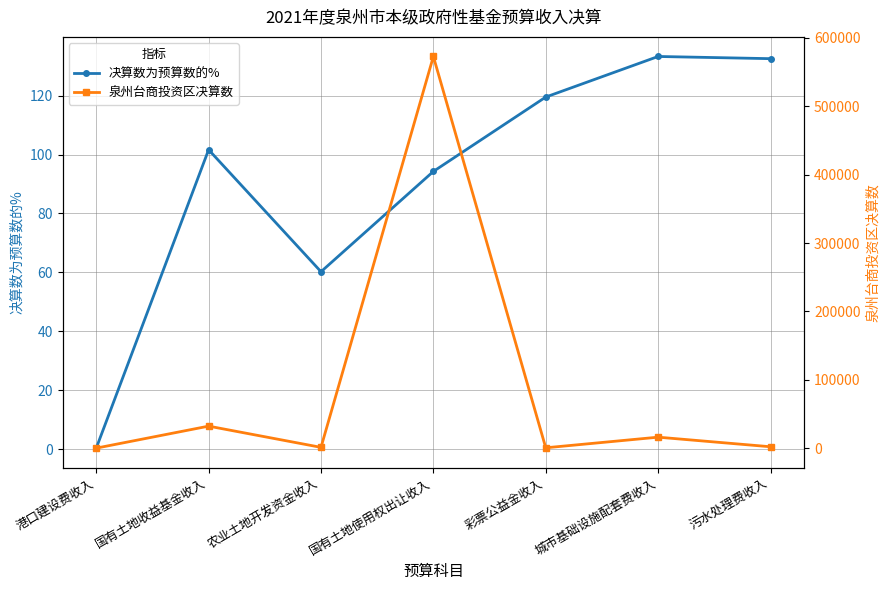

True or false: 决算数为预算数的% and 泉州台商投资区决算数 cross at least once.

True